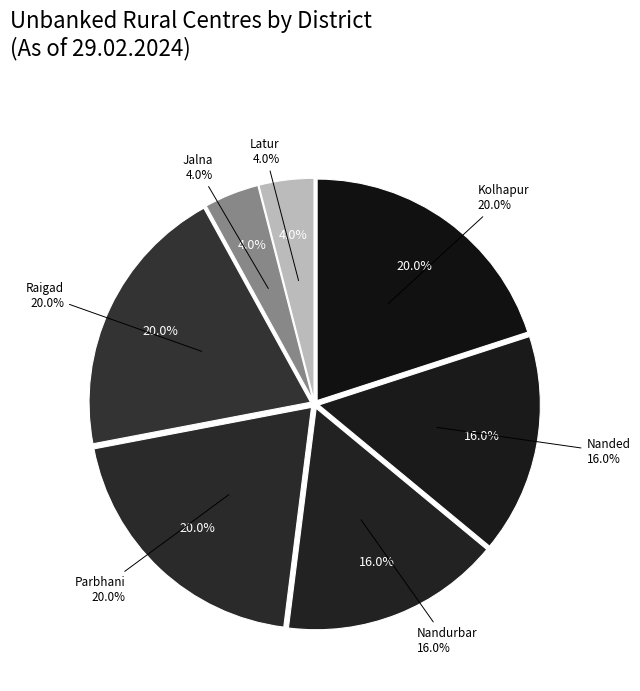

Is Jalna the majority of the pie?

No